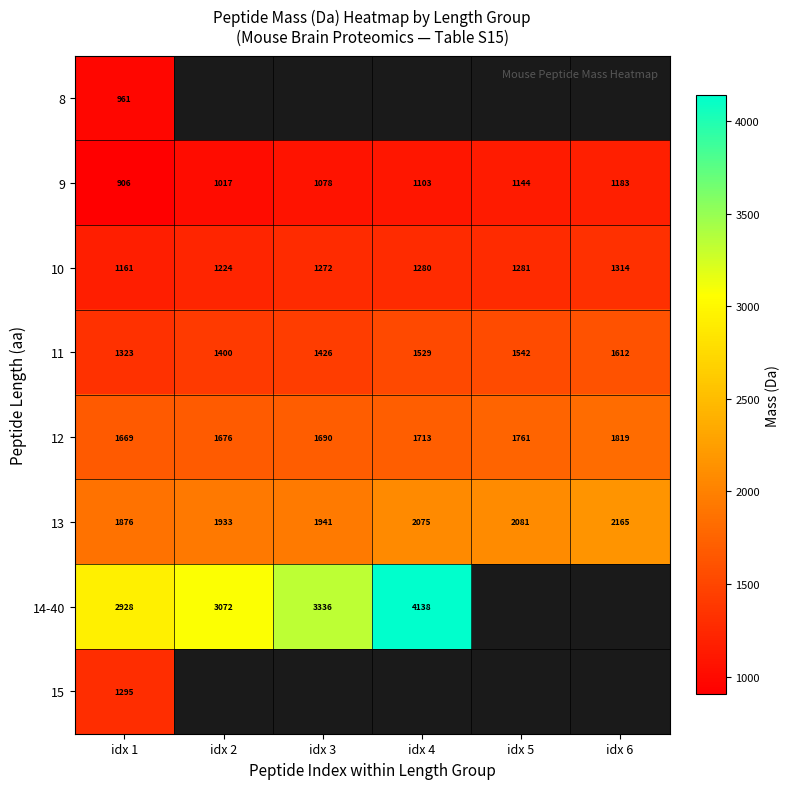

What is the minimum value for 14-40?

2927.6